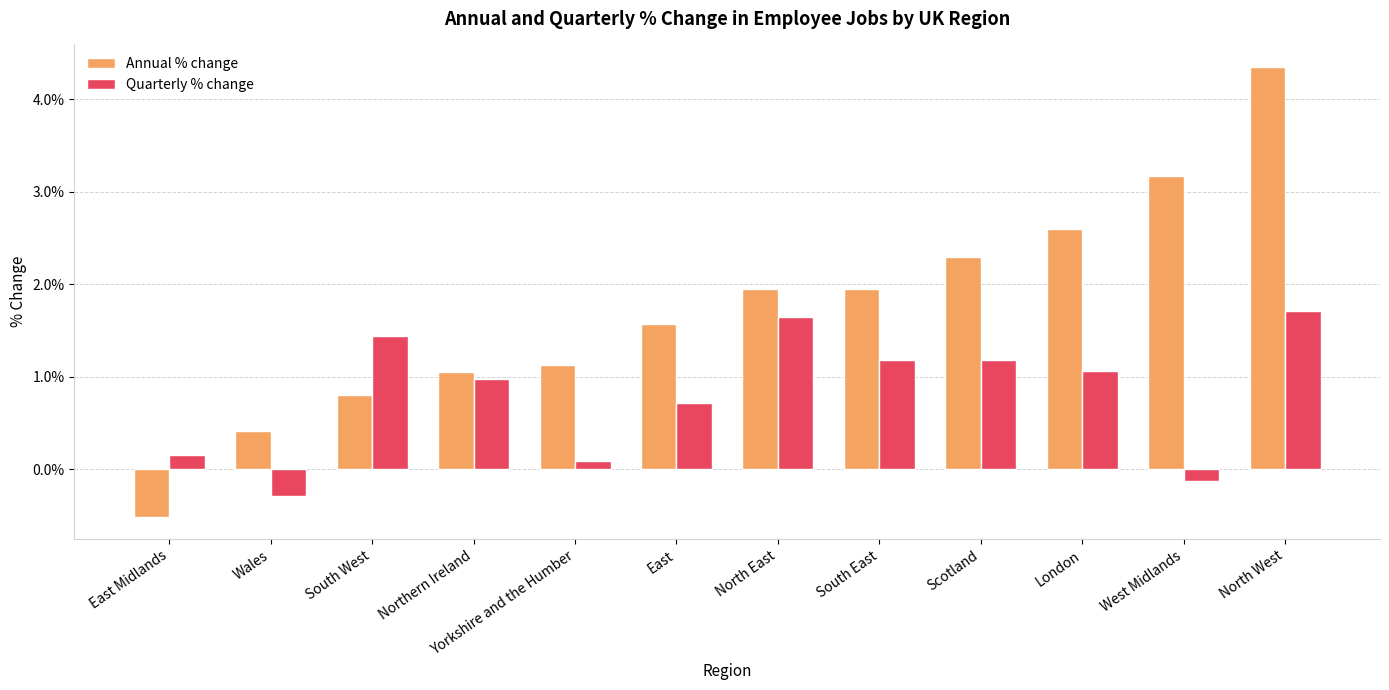

What are all the series names shown in the legend?

Annual % change, Quarterly % change